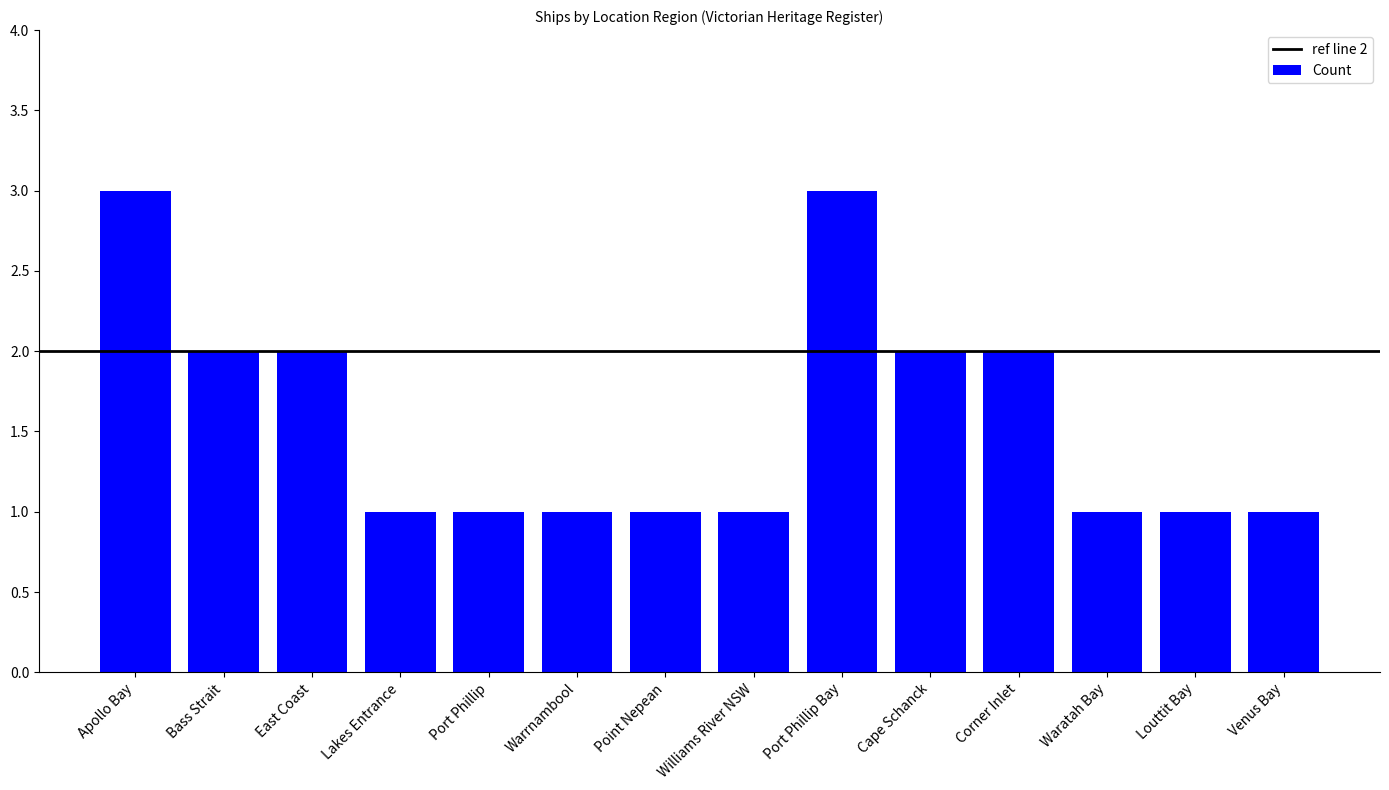

What is the value of the 5th bar from the left?

1